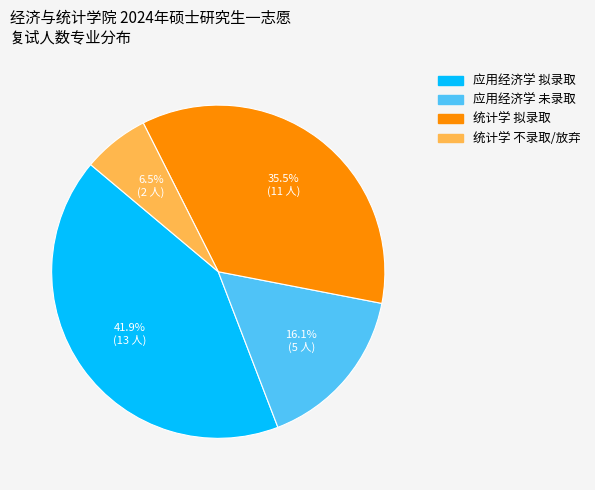

Is there any slice that represents more than half of the pie?

No